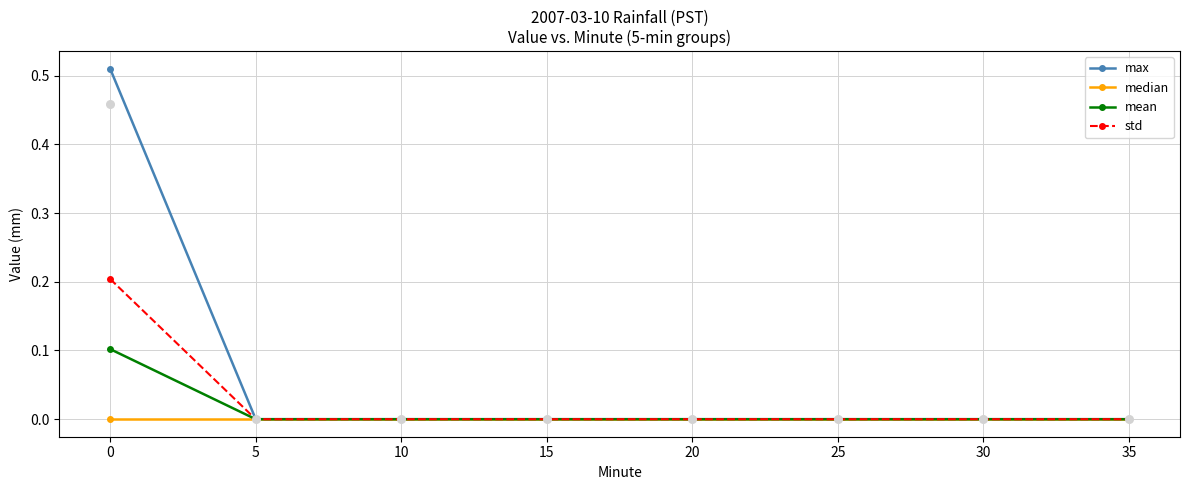

Which series has the largest Y range (max minus min)?

max